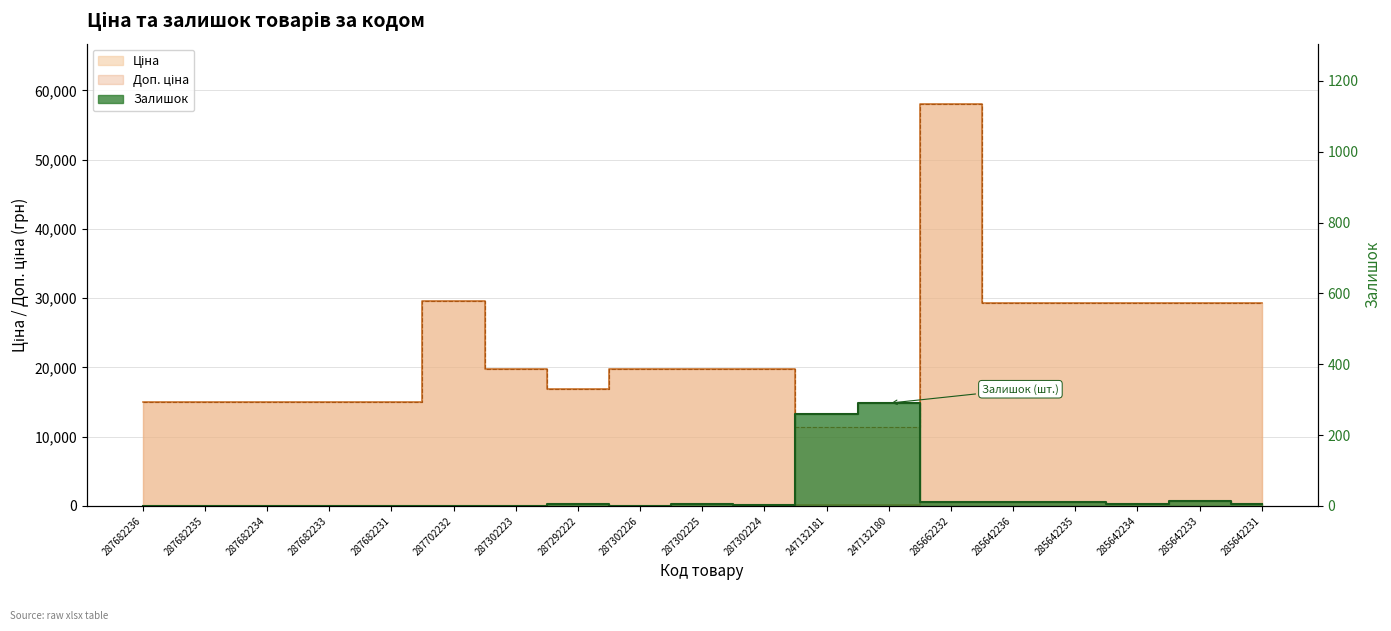

Reading right to left, what are all the values shown in this chart?

Ціна: 29294.9	29294.9	29294.9	29294.9	29294.9	58037.0	113.3	113.3	19831.1	19831.1	19831.1	16863.2	19831.1	29548.9	15019.2	15019.2	15019.2	15019.2	15019.2
Доп. ціна: 29294.9	29294.9	29294.9	29294.9	29294.9	58037.0	11334.0	11334.0	19831.1	19831.1	19831.1	16863.2	19831.1	29548.9	15019.2	15019.2	15019.2	15019.2	15019.2
Залишок: 4.0	13.0	5.0	11.0	12.0	12.0	290.0	260.0	3.0	5.0	1.0	4.0	1.0	0.0	0.0	0.0	0.0	0.0	0.0